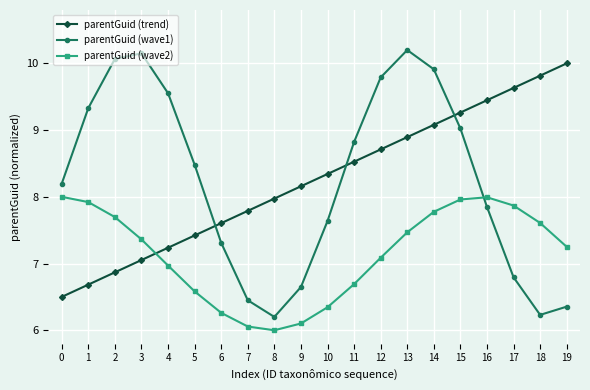

At which label is parentGuid (wave1) closest to 8?

16